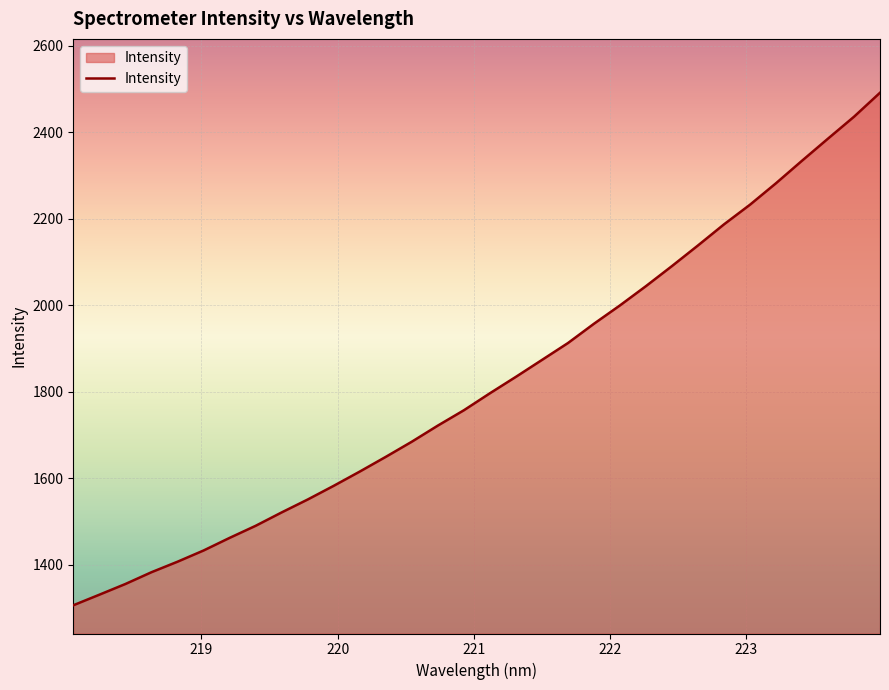

What is the smallest value displayed?

1305.7